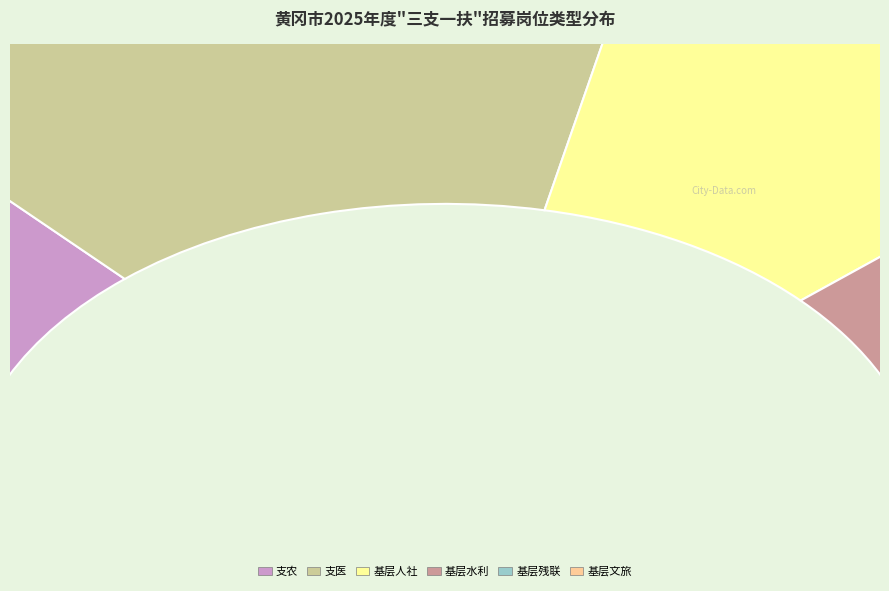

Which category has the smallest portion of the pie?

基层残联